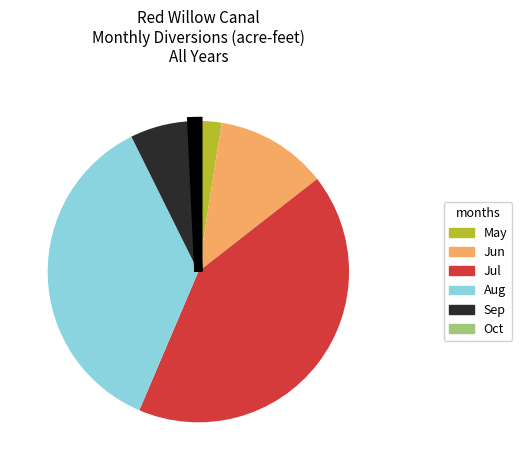

Is it true that Jun is 12% of the pie?

True